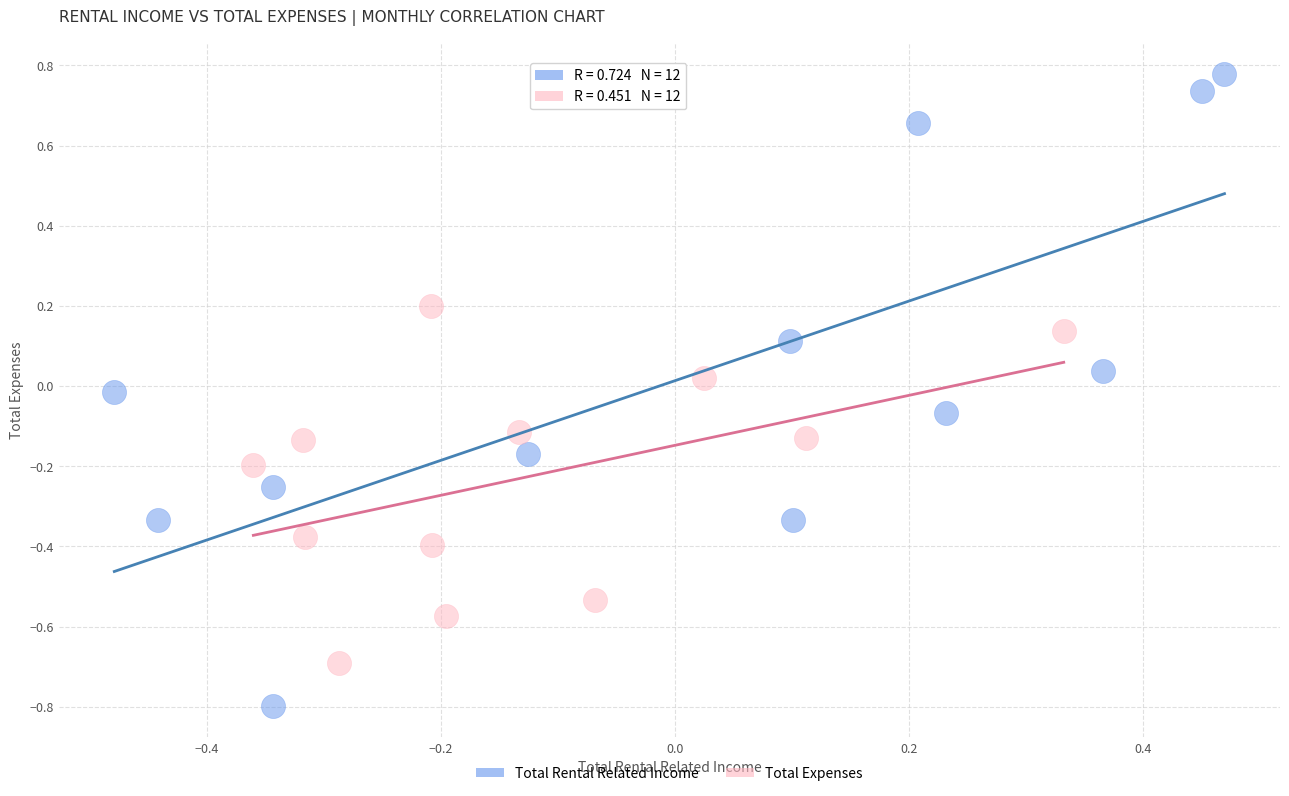

Which series contains the highest Y value?

Total Rental Related Income